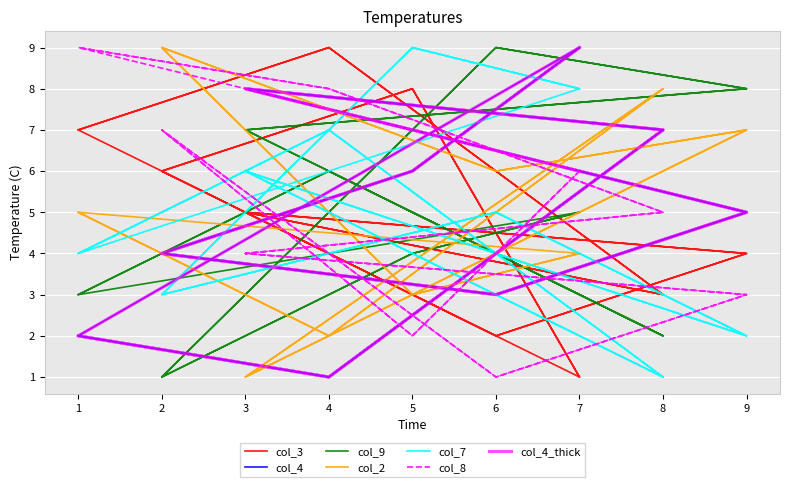

In col_8, how many points are lower than both neighbors (excluding endpoints)?

4